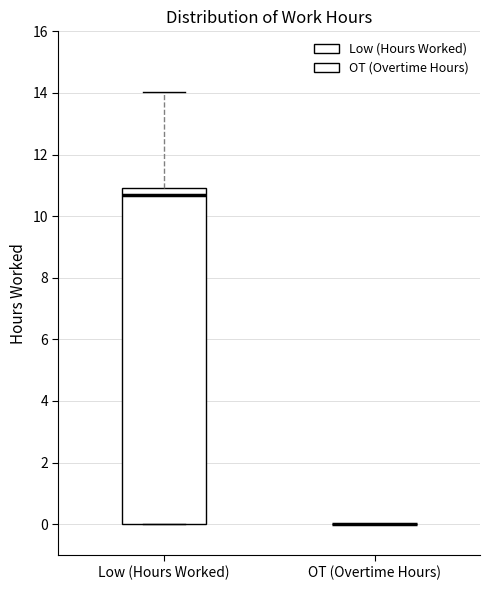

Reading left to right, transcribe this box plot: for each box, give where its median line is, the range the box spans, and where its two whiskers end, as read against the y-axis. The values are not printed on the chart, so give them approximately, as read against the axis.

Low (Hours Worked): median 10.6, box 0.0 to 11.0, whiskers 0.0 to 14.0
OT (Overtime Hours): box collapsed to a line at 0.0, whiskers 0.0 to 0.0